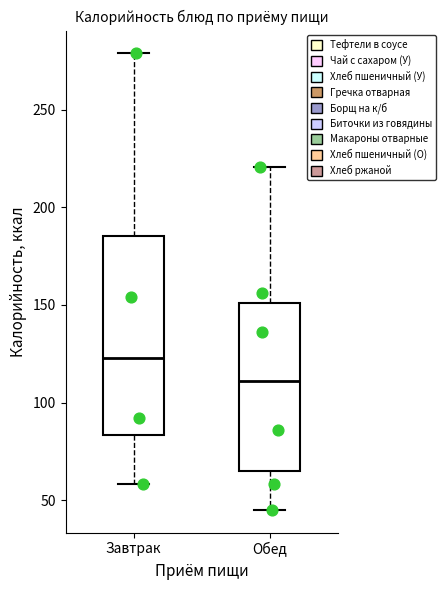

Reading left to right, read every box against the y-axis: the position of its median line, the range the box covers, and the ends of its whiskers. The values are not printed on the chart, so give them approximately, as read against the axis.

Завтрак: median 125, box 85 to 185, whiskers 60 to 280
Обед: median 110, box 65 to 150, whiskers 45 to 220